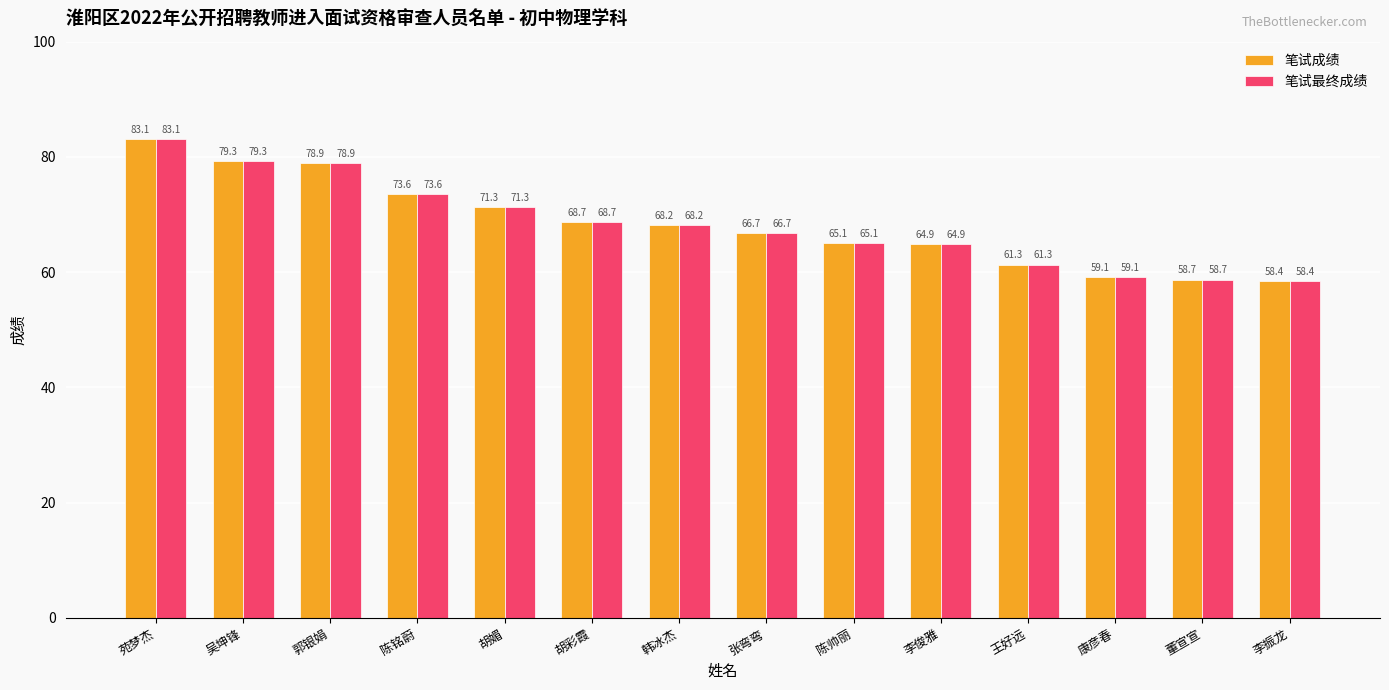

Rank the categories by 笔试最终成绩 value from lowest to highest.

李振龙, 董宣宣, 康彦春, 王好远, 李俊雅, 陈帅丽, 张弯弯, 韩冰杰, 胡彩霞, 胡媚, 陈铭蔚, 郭银娟, 吴坤锋, 苑梦杰